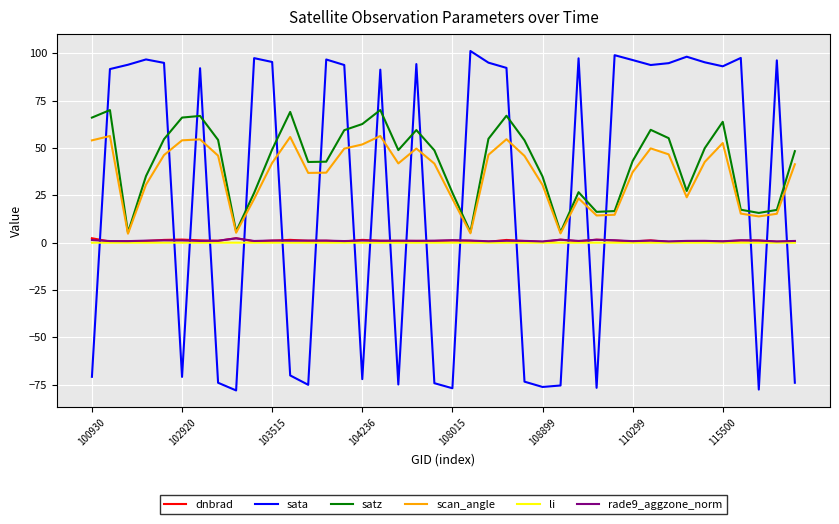

Count the number of data series in this chart.

6